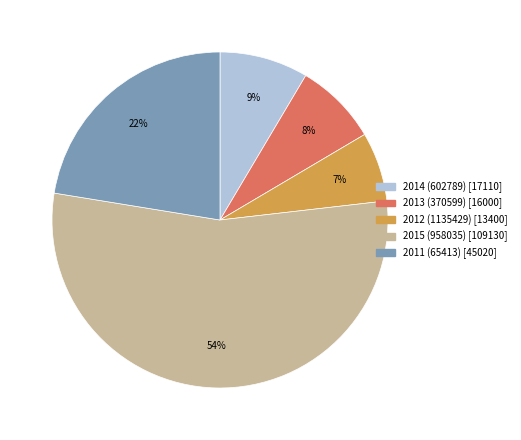

Rank the categories by value from lowest to highest.

2012 (1135429), 2013 (370599), 2014 (602789), 2011 (65413), 2015 (958035)